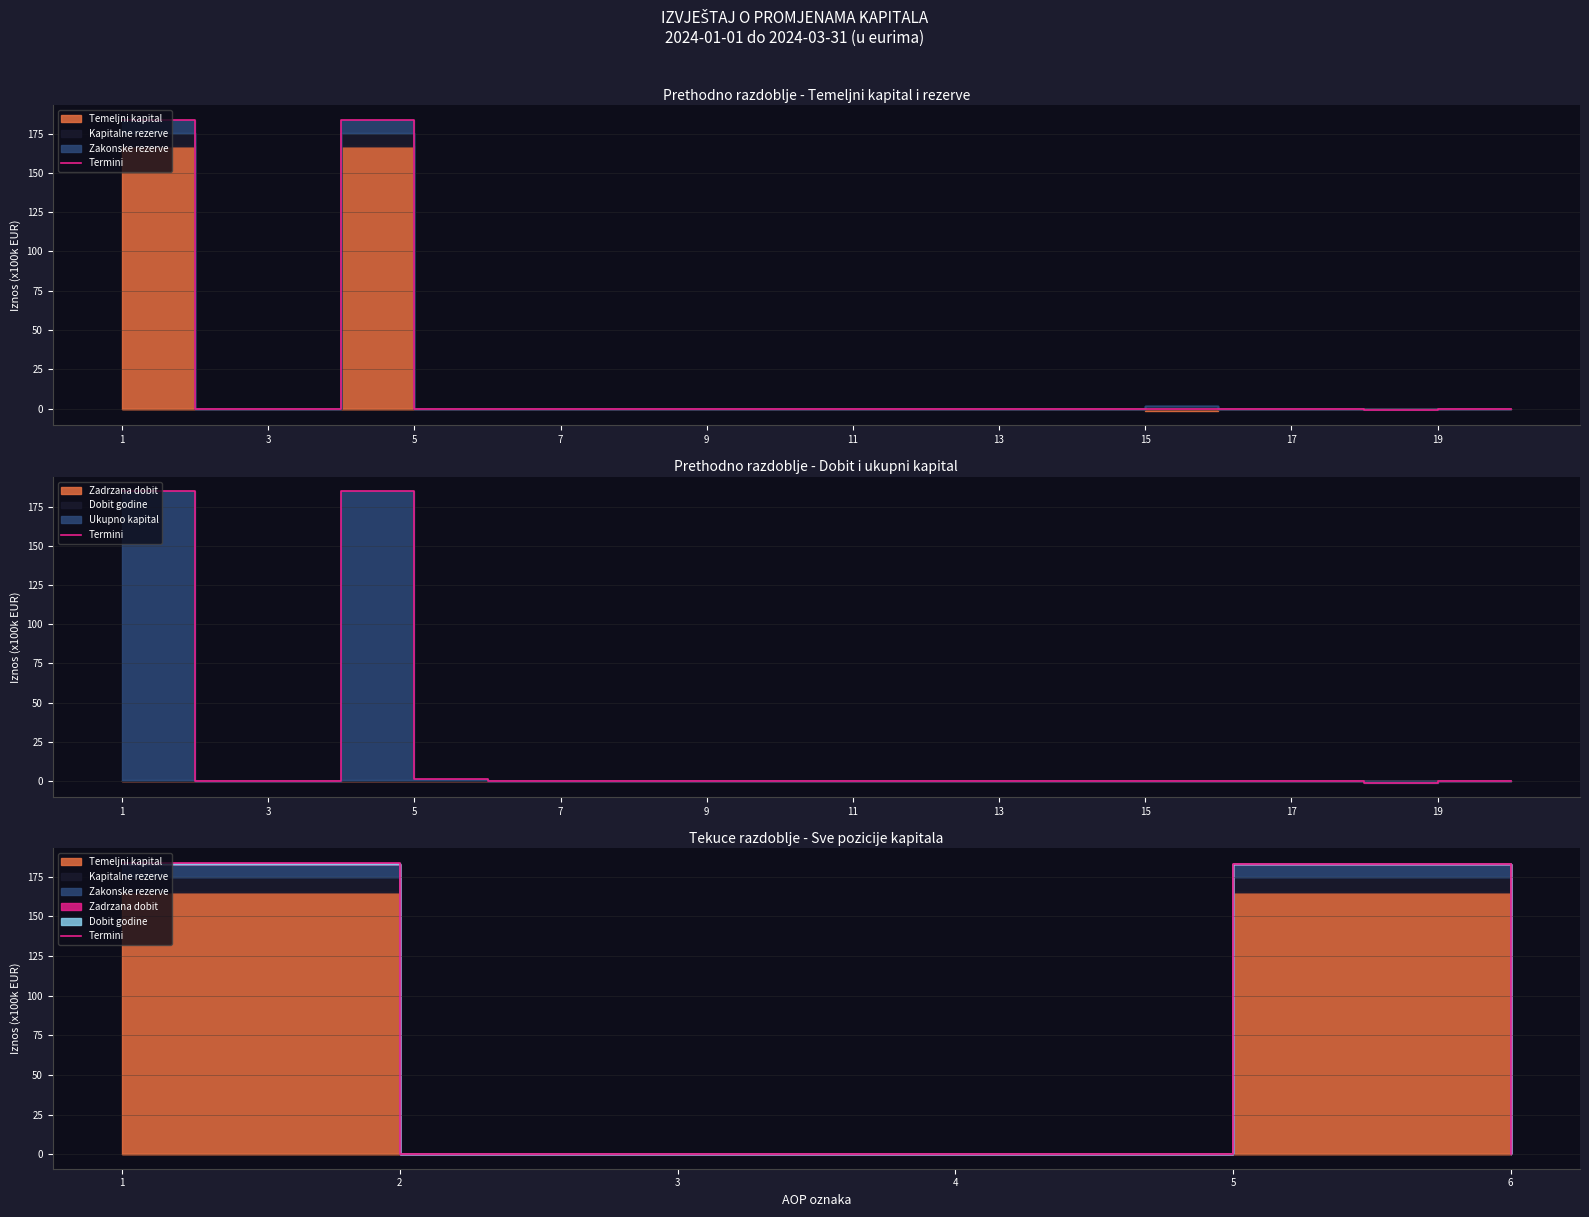

How many lines are shown in the chart?

1